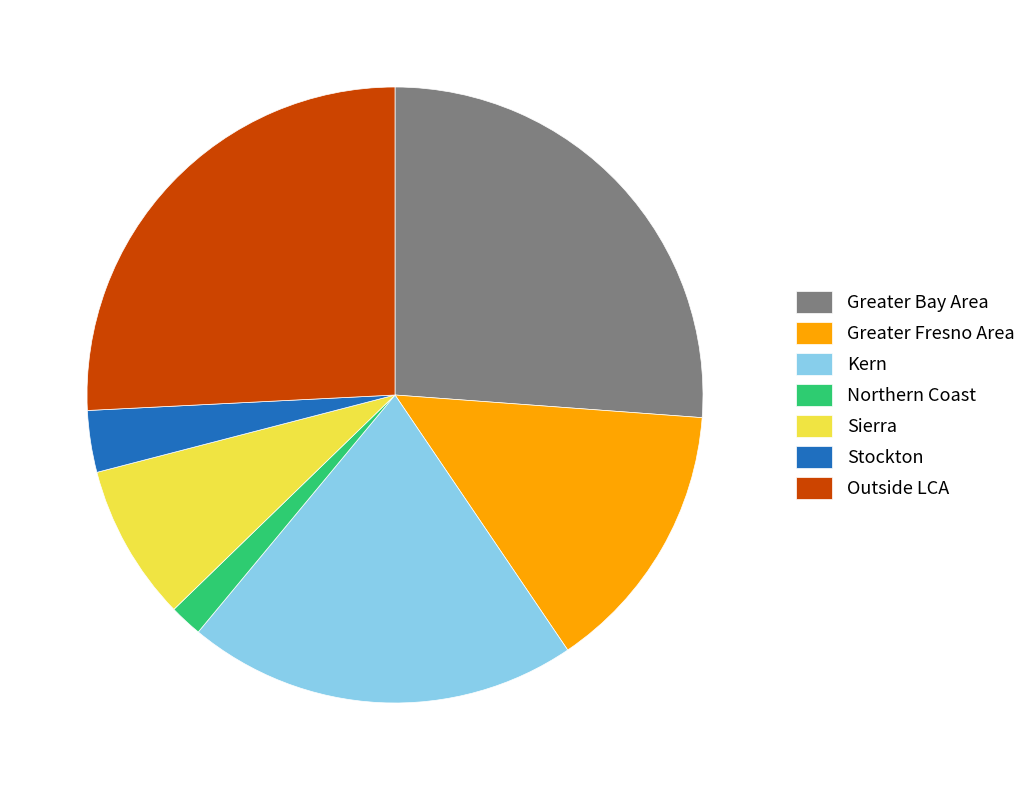

Approximately how many times larger is the value at Greater Fresno Area compared to Northern Coast?

8.3